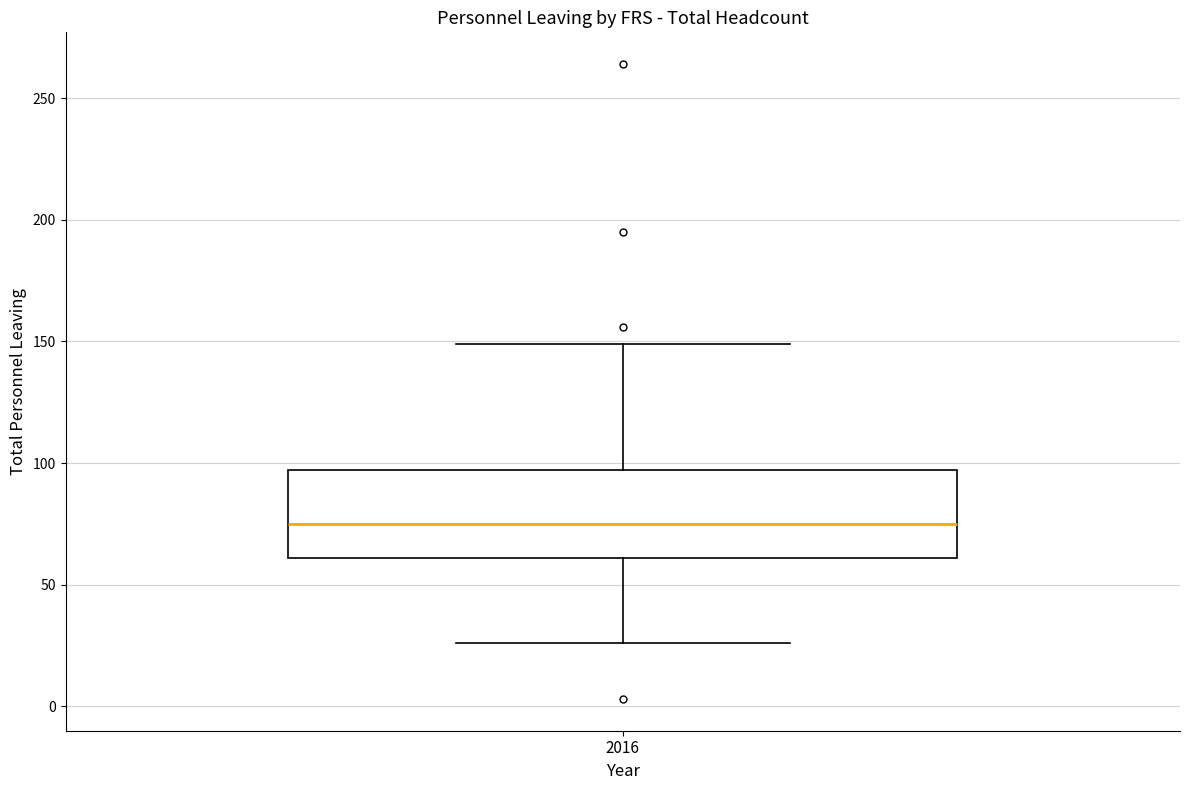

Read this box plot against the y-axis: the position of the median line, the range covered by the box, and the ends of both whiskers. The values are not printed on the chart, so give them approximately, as read against the axis.

median 75, box 60 to 95, whiskers 25 to 150